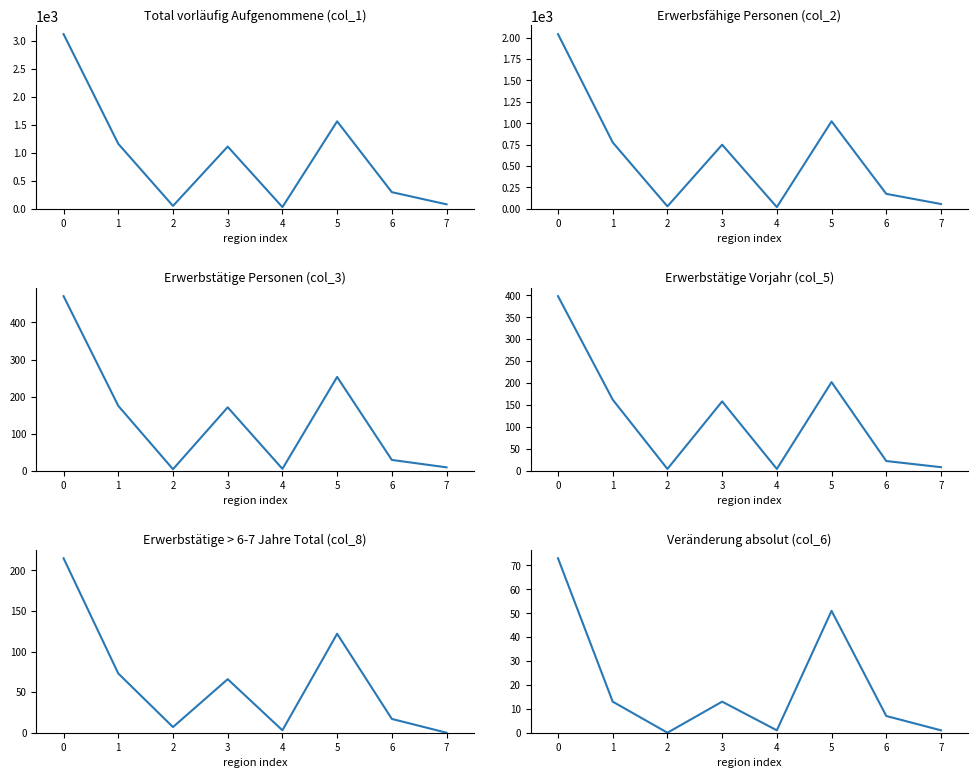

What is the maximum value for Erwerbstätige > 6-7 Jahre Total (col_8)?

215